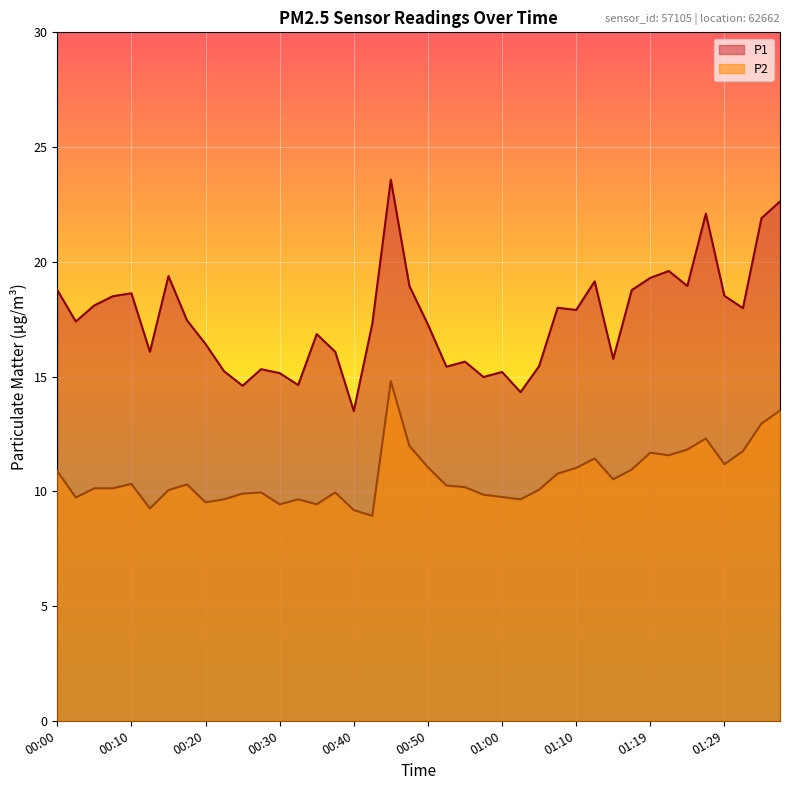

What position from the left is 01:10?

29